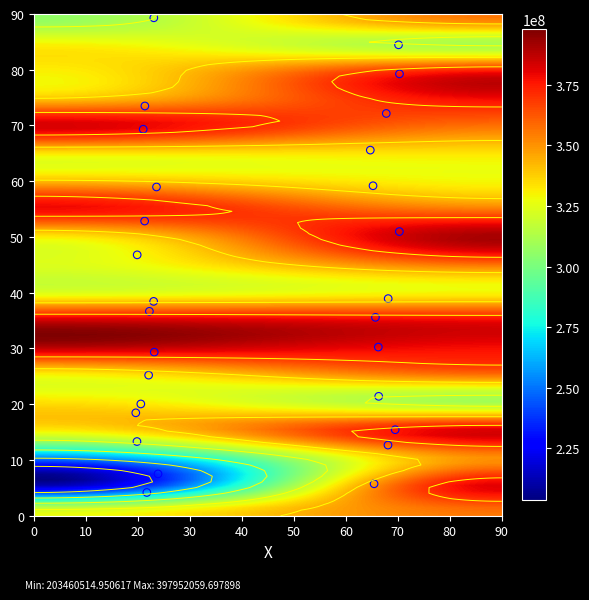

The 00020 series shows 323374397 at true. True or false?

True